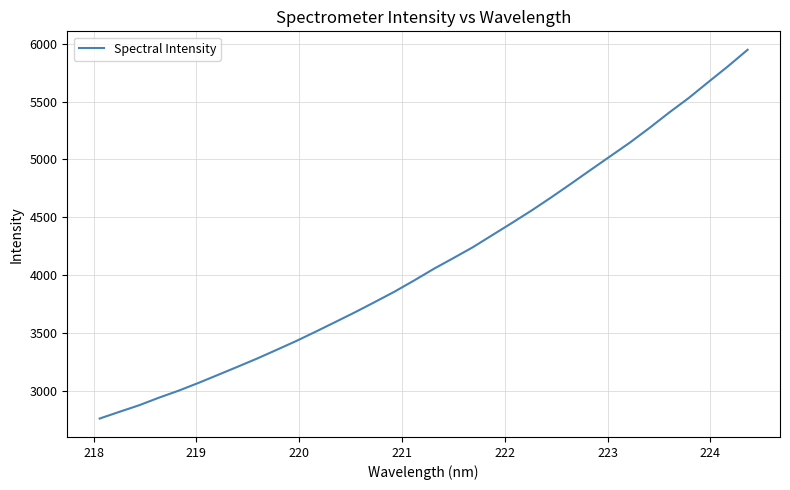

What is the greatest value displayed?

5947.3